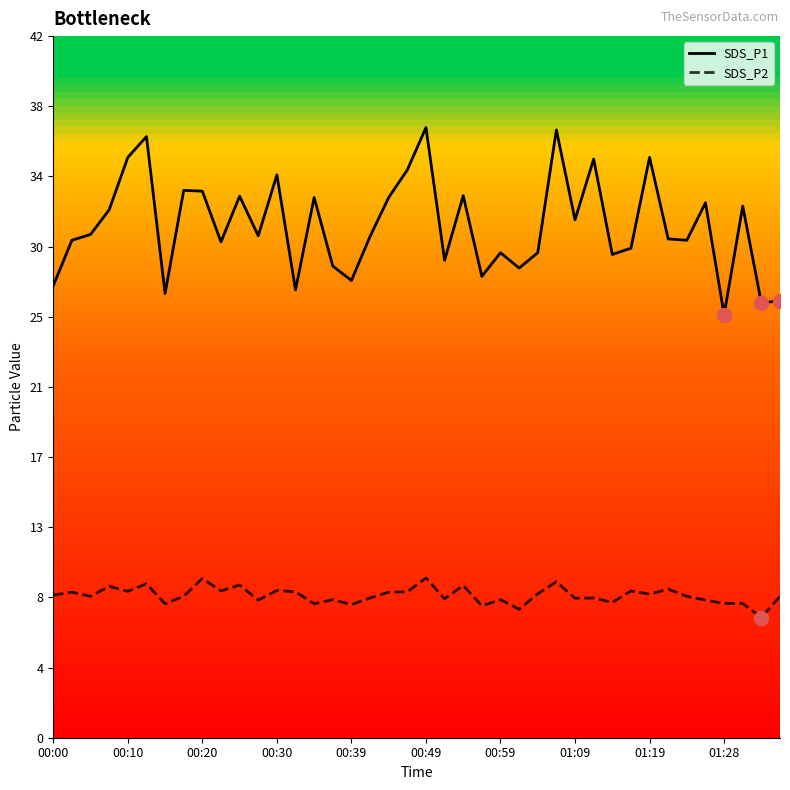

Reading left to right, transcribe all the data shown in this chart.

SDS_P1: 27.2	29.9	30.2	31.7	34.9	36.1	26.7	32.9	32.9	29.8	32.5	30.2	33.8	26.9	32.5	28.4	27.5	30.1	32.5	34.1	36.7	28.7	32.6	27.7	29.1	28.2	29.1	36.5	31.1	34.8	29.1	29.4	34.9	30.0	29.9	32.1	25.4	31.9	26.1	26.3
SDS_P2: 8.6	8.8	8.5	9.1	8.8	9.2	8.1	8.5	9.6	8.8	9.2	8.3	8.8	8.8	8.1	8.3	8.0	8.4	8.8	8.8	9.6	8.3	9.2	7.9	8.3	7.7	8.7	9.4	8.4	8.4	8.1	8.8	8.6	8.9	8.5	8.3	8.1	8.1	7.2	8.5